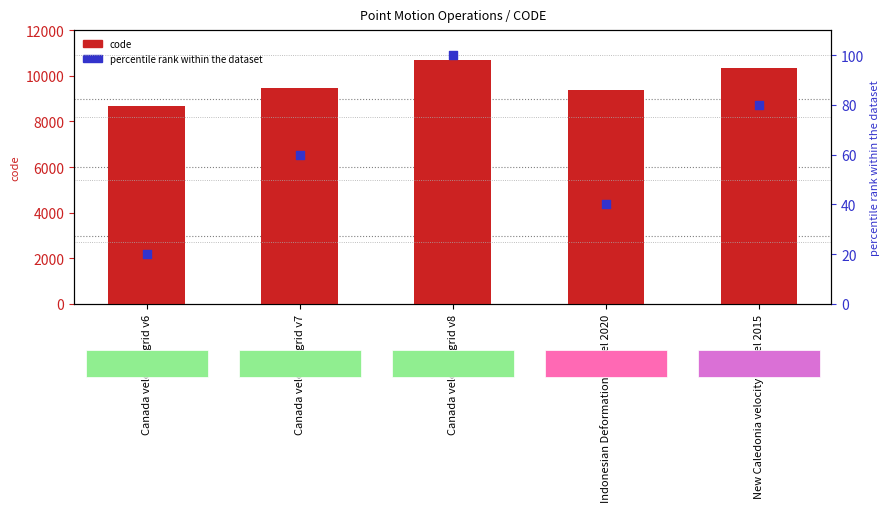

At which category is the sum across all series the highest?

Canada velocity grid v8